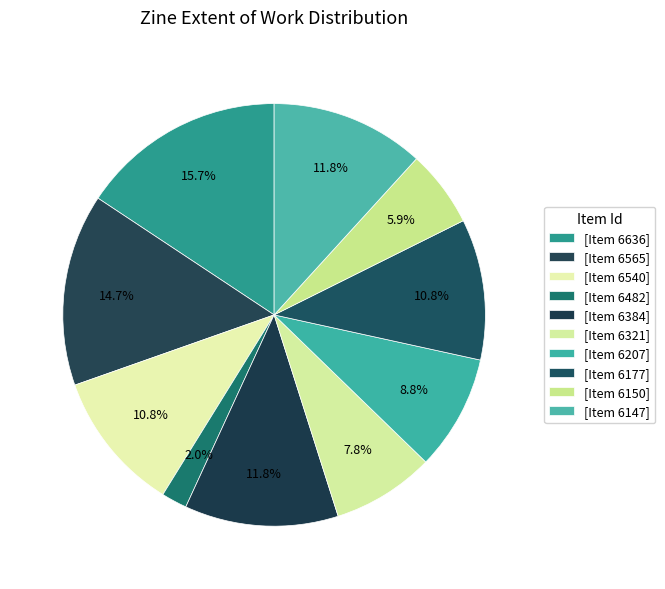

Which category has the smallest portion of the pie?

6482